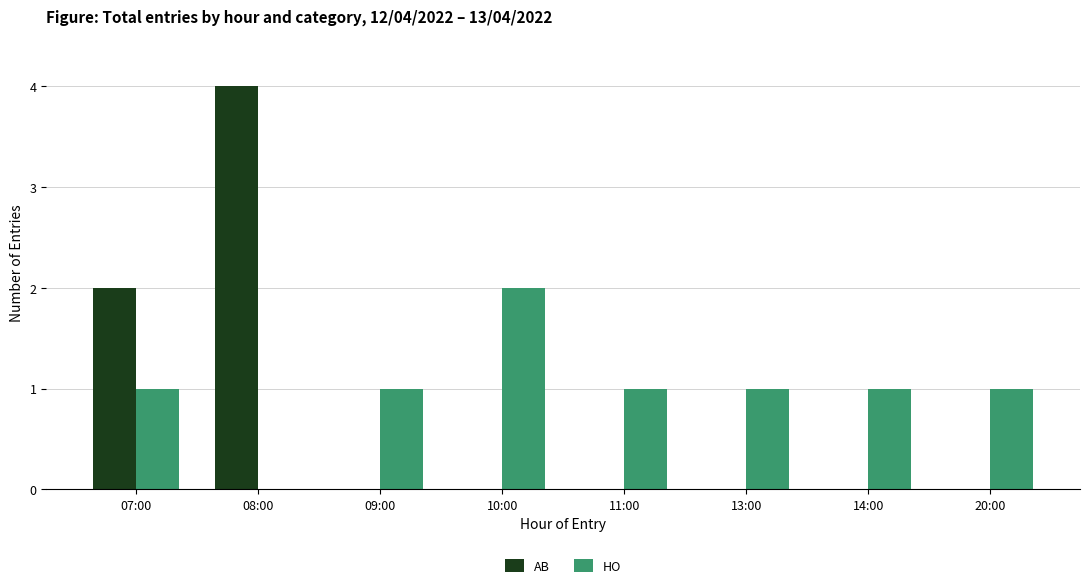

Reading left to right, list all the values displayed in this chart.

AB: 07:00=2	08:00=4	09:00=0	10:00=0	11:00=0	13:00=0	14:00=0	20:00=0
HO: 07:00=1	08:00=0	09:00=1	10:00=2	11:00=1	13:00=1	14:00=1	20:00=1